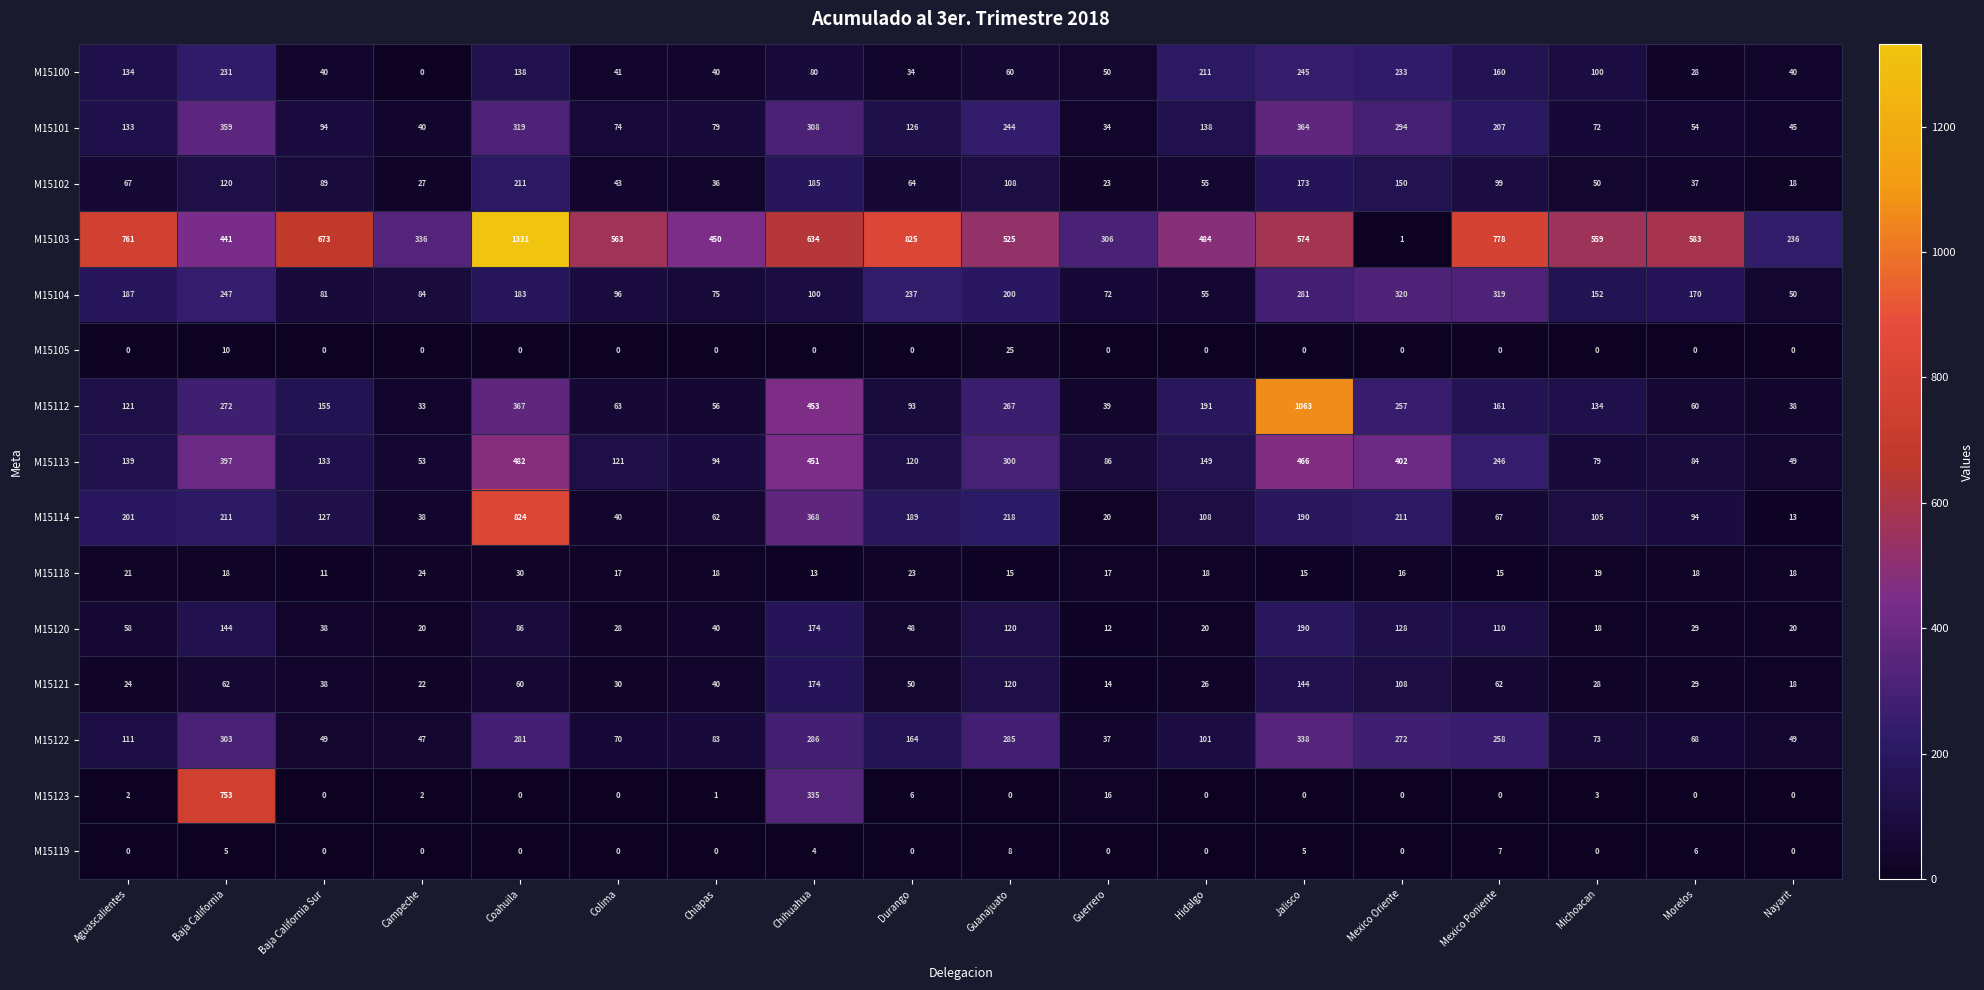

The M15102 series shows 48 at Campeche. True or false?

False